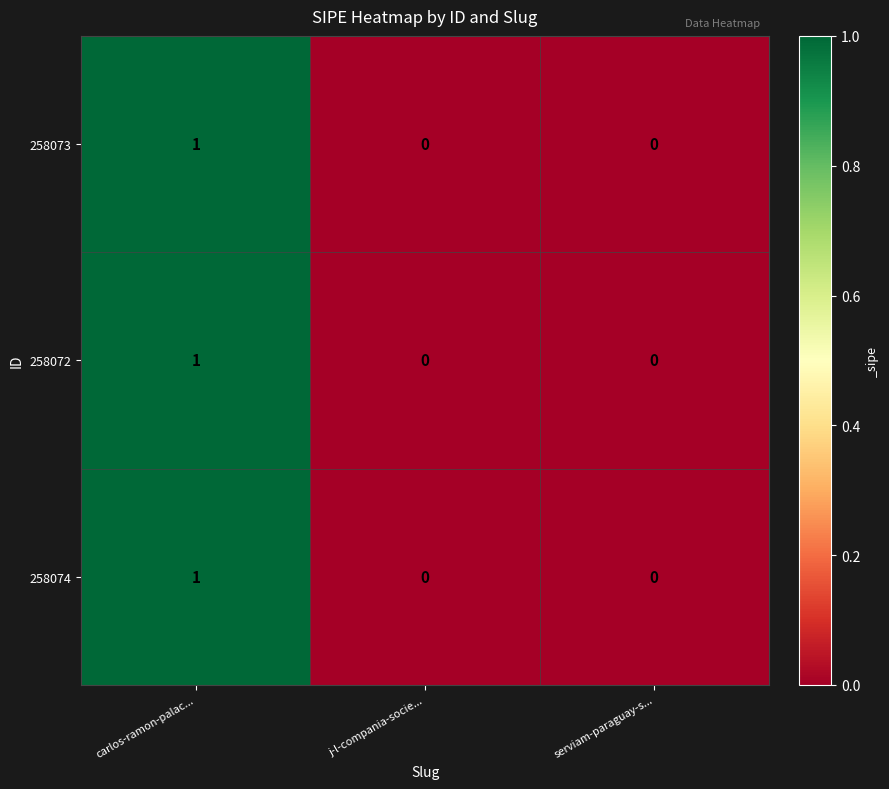

Count the 258073 values in the range 0 to 1.

3